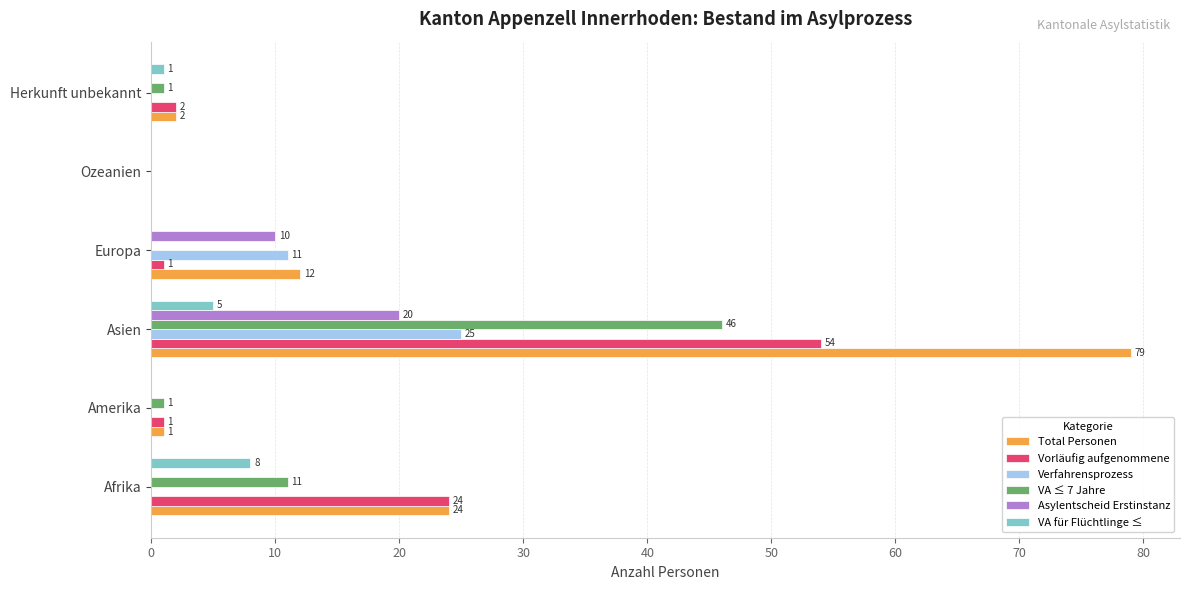

True or false: Asylentscheid Erstinstanz has a value of 0 at Amerika.

True